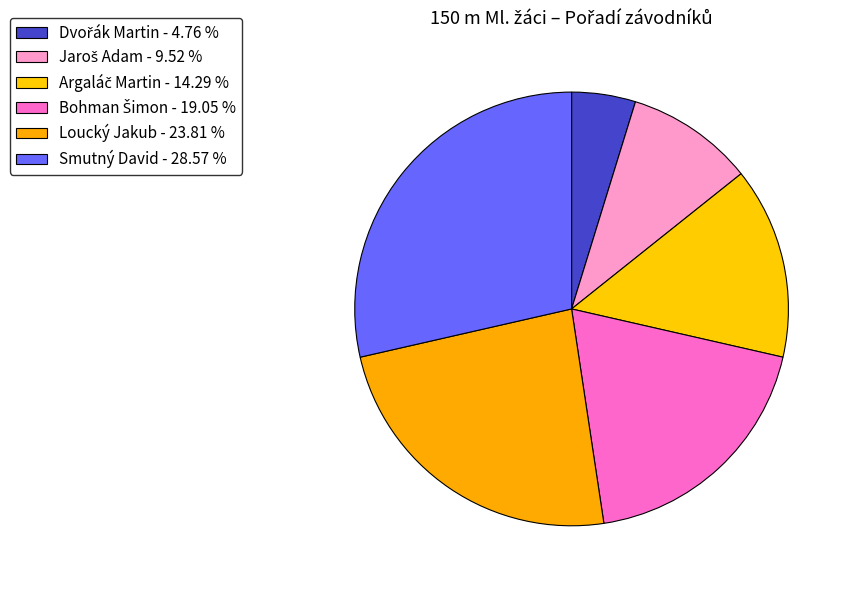

What is the largest slice in the pie chart?

Smutný David